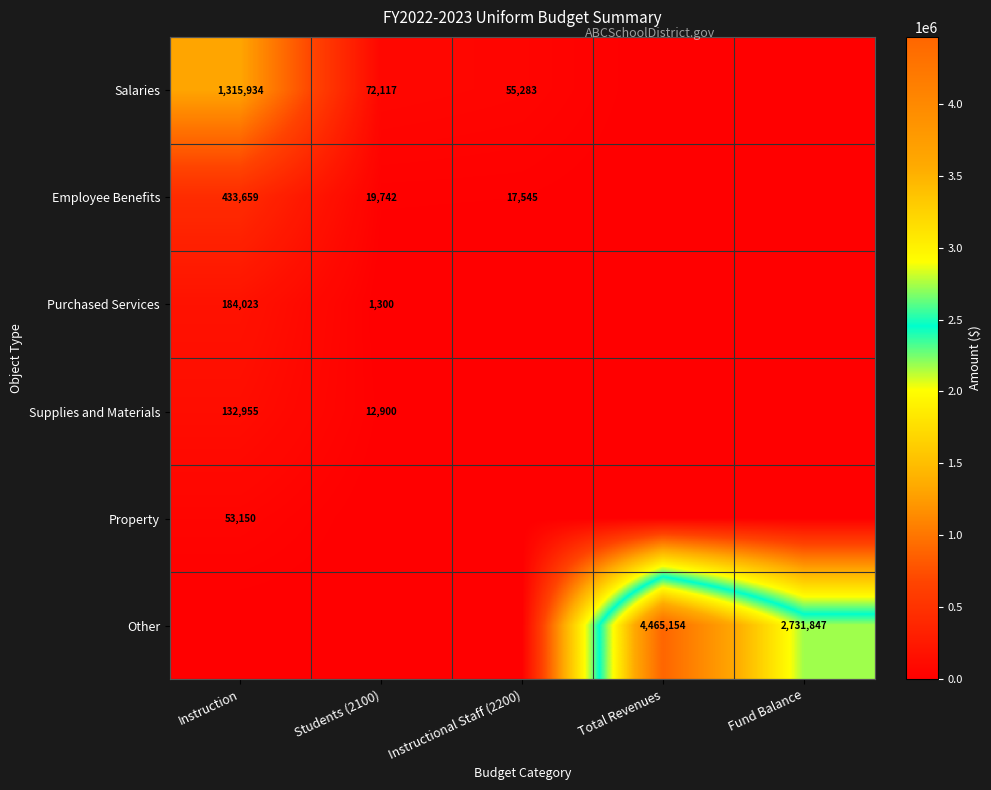

Is it true that Salaries equals 43974.0 at Students (2100)?

False